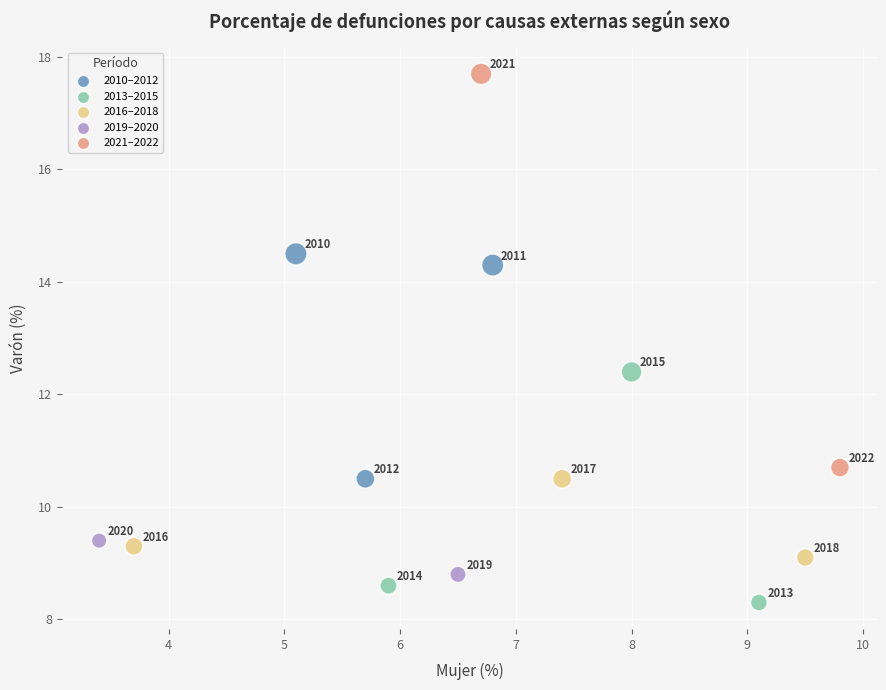

What Y value in the scatter plot is closest to 13?

12.4